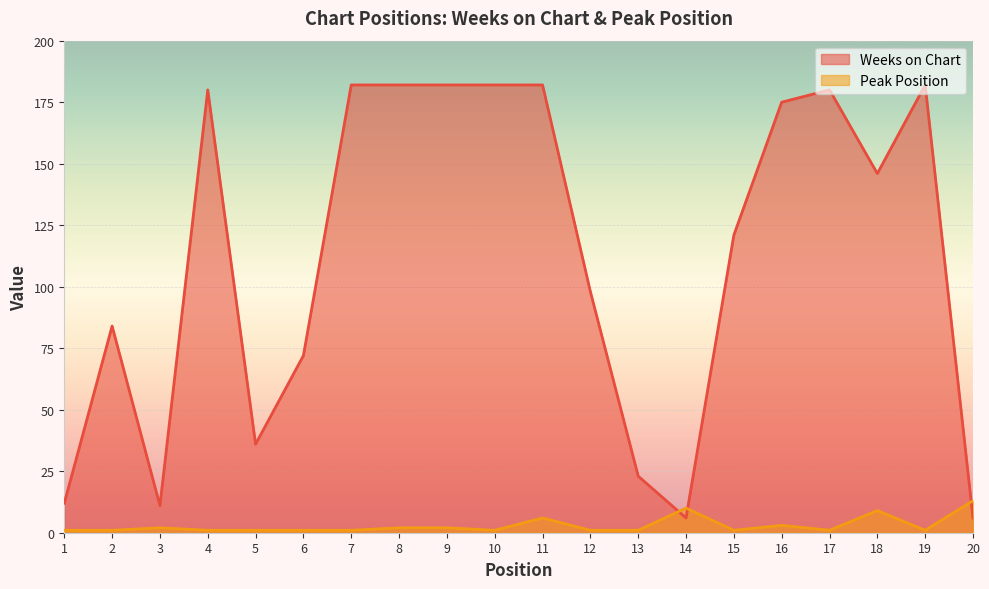

What are all the series names shown in the legend?

Weeks on Chart, Peak Position